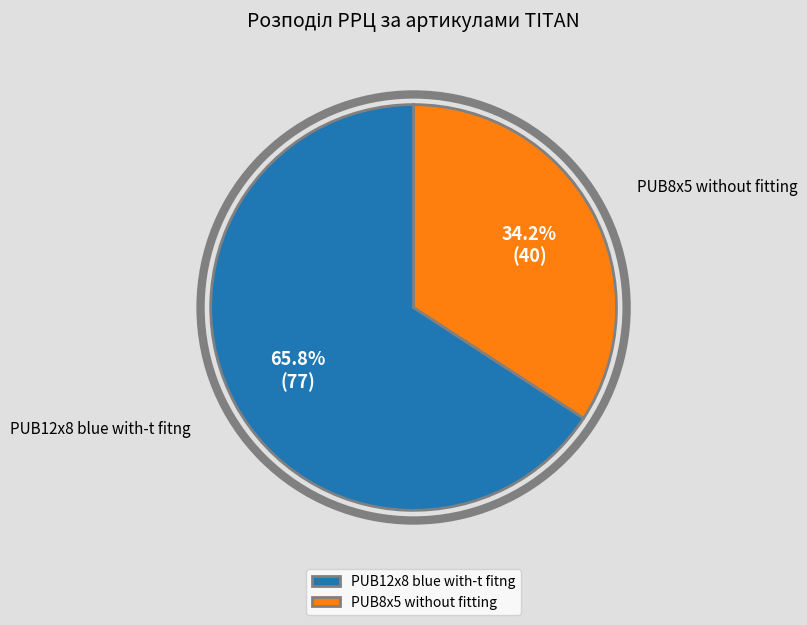

Rank the categories by value from lowest to highest.

PUB8x5 without fitting, PUB12x8 blue with-t fitng